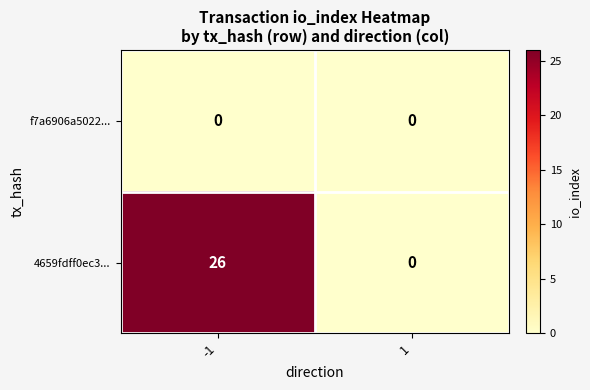

How many values in the 4659fdff0ec3... series are below 26?

1